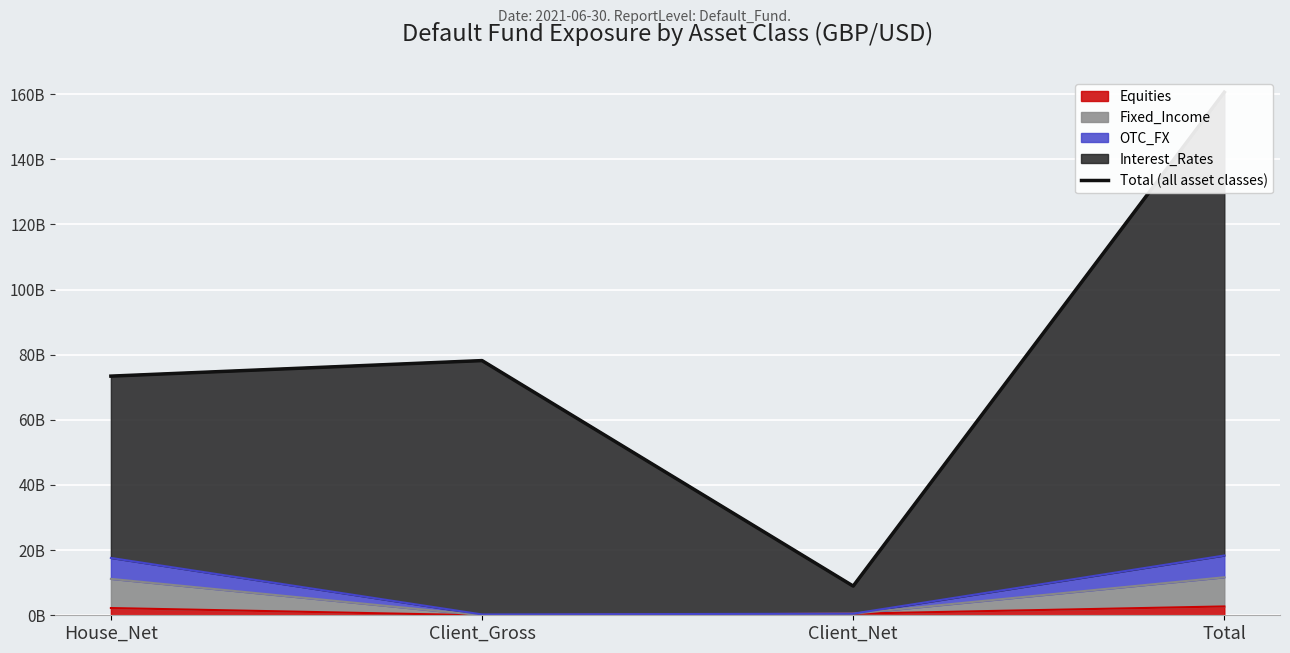

The value at House_Net is 73414700000. True or false?

True